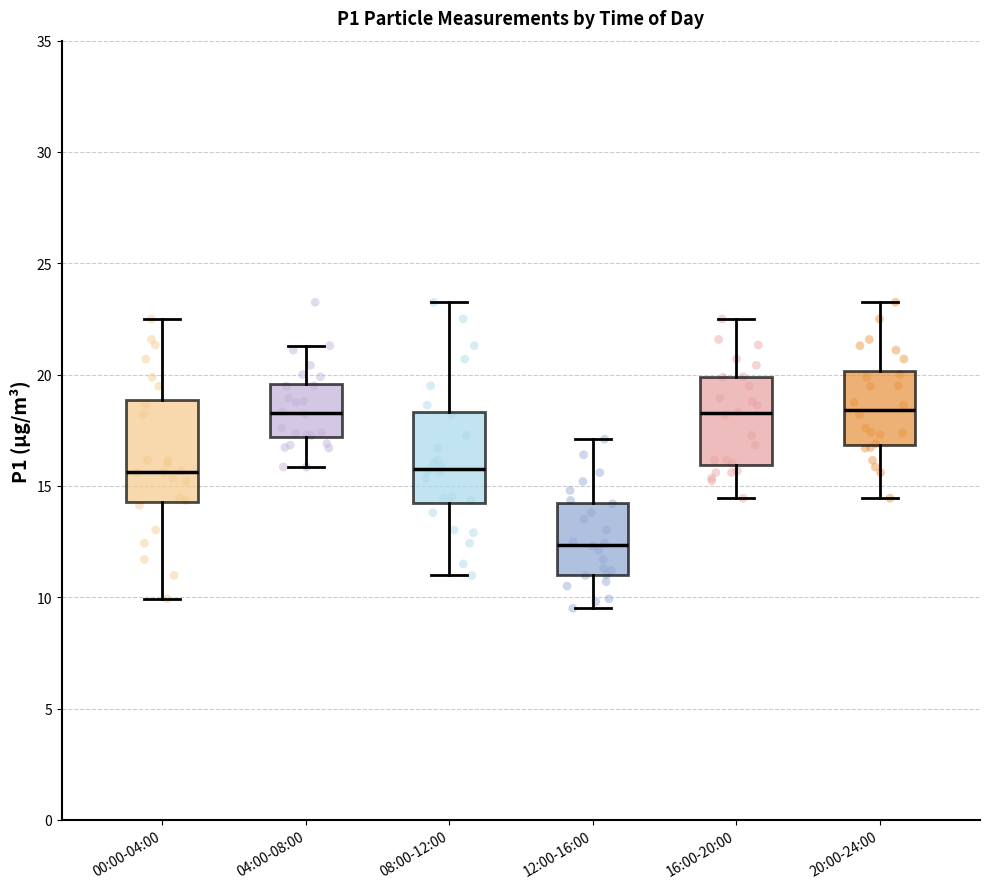

Reading left to right, read every box against the y-axis: the position of its median line, the range the box covers, and the ends of its whiskers. The values are not printed on the chart, so give them approximately, as read against the axis.

00:00-04:00: median 15.5, box 14.5 to 19.0, whiskers 10.0 to 22.5
04:00-08:00: median 18.5, box 17.0 to 19.5, whiskers 16.0 to 21.5
08:00-12:00: median 16.0, box 14.0 to 18.5, whiskers 11.0 to 23.5
12:00-16:00: median 12.5, box 11.0 to 14.0, whiskers 9.5 to 17.0
16:00-20:00: median 18.5, box 16.0 to 20.0, whiskers 14.5 to 22.5
20:00-24:00: median 18.5, box 17.0 to 20.0, whiskers 14.5 to 23.5